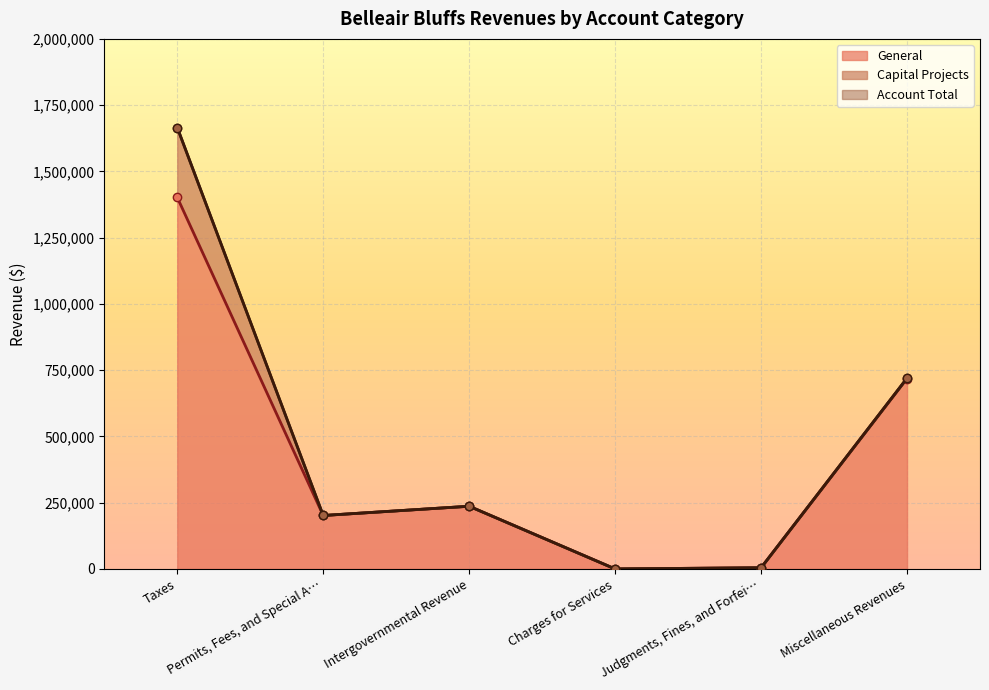

The value of General at Permits, Fees, and Special Assessments is 330641. True or false?

False